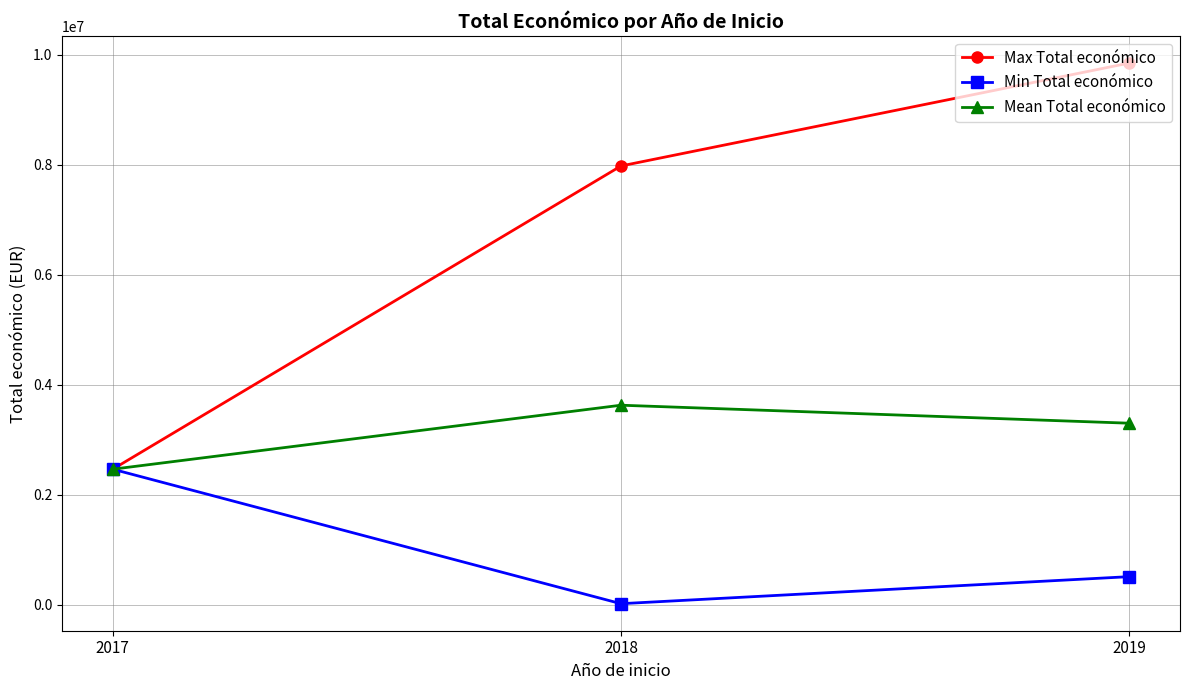

What is the difference between the Min Total económico values at 2018 and 2017?

2445094.0